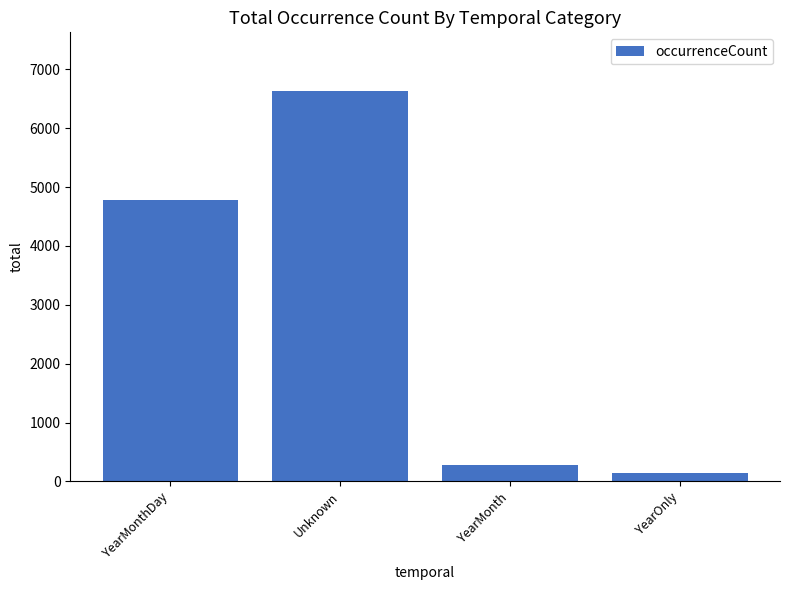

What position from the right is Unknown?

3